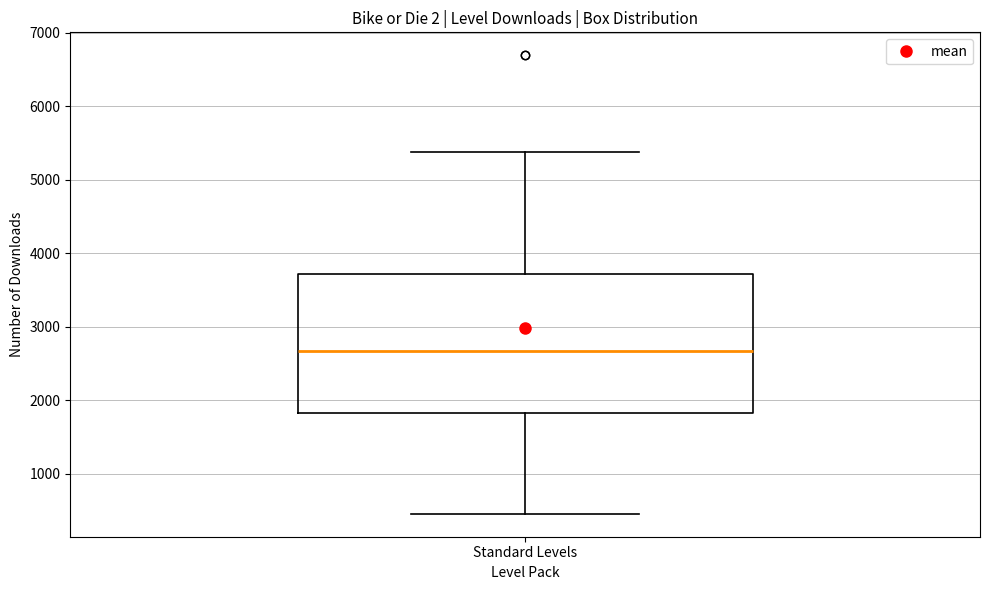

Transcribe this box plot: give where the median line is, the range the box spans, and where the two whiskers end, as read against the y-axis. The values are not printed on the chart, so give them approximately, as read against the axis.

median 2700, box 1800 to 3700, whiskers 500 to 5400